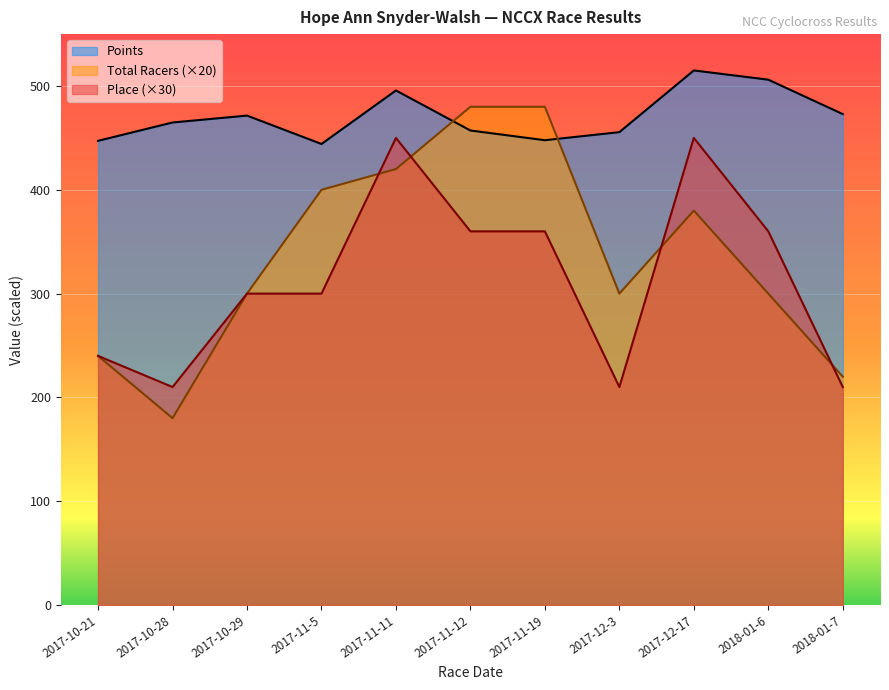

Between 2017-10-28 and 2017-12-17, which series saw the biggest shift?

Place (×30)